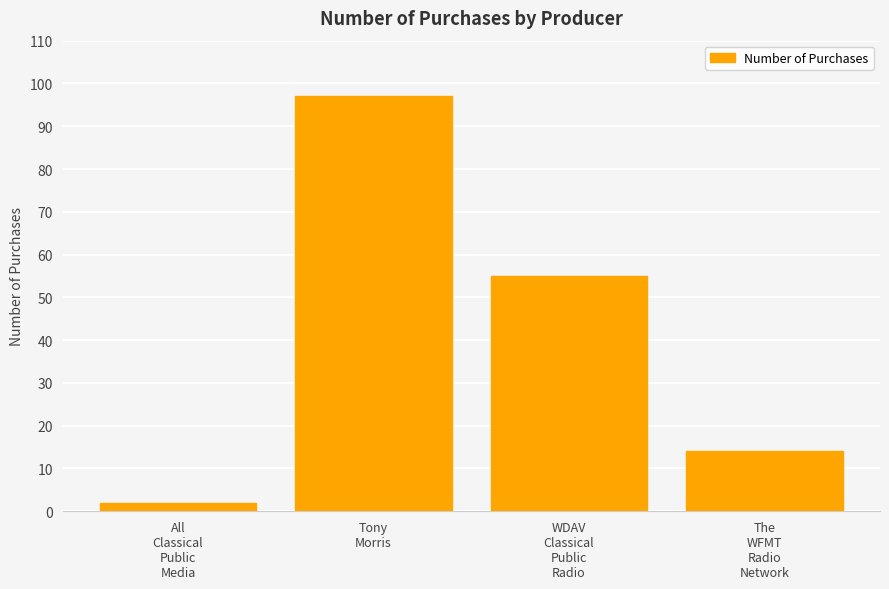

What is the label of the 2nd bar from the right?

WDAV
Classical
Public
Radio